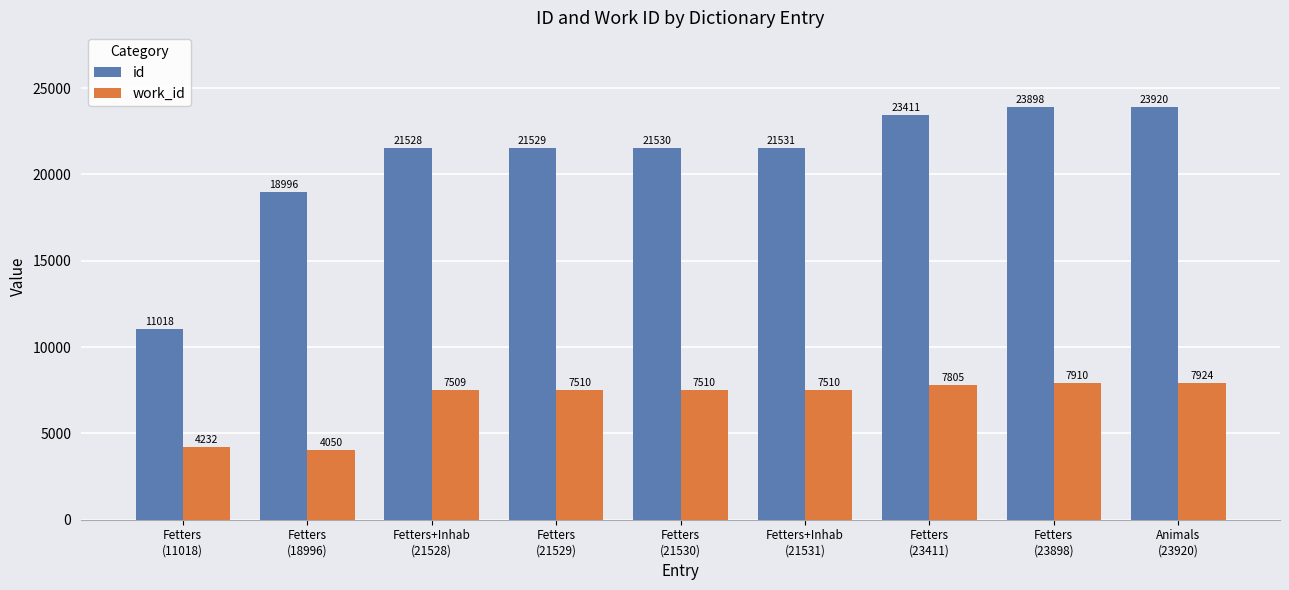

Reading left to right, list all the values displayed in this chart.

id: 11018	18996	21528	21529	21530	21531	23411	23898	23920
work_id: 4232	4050	7509	7510	7510	7510	7805	7910	7924